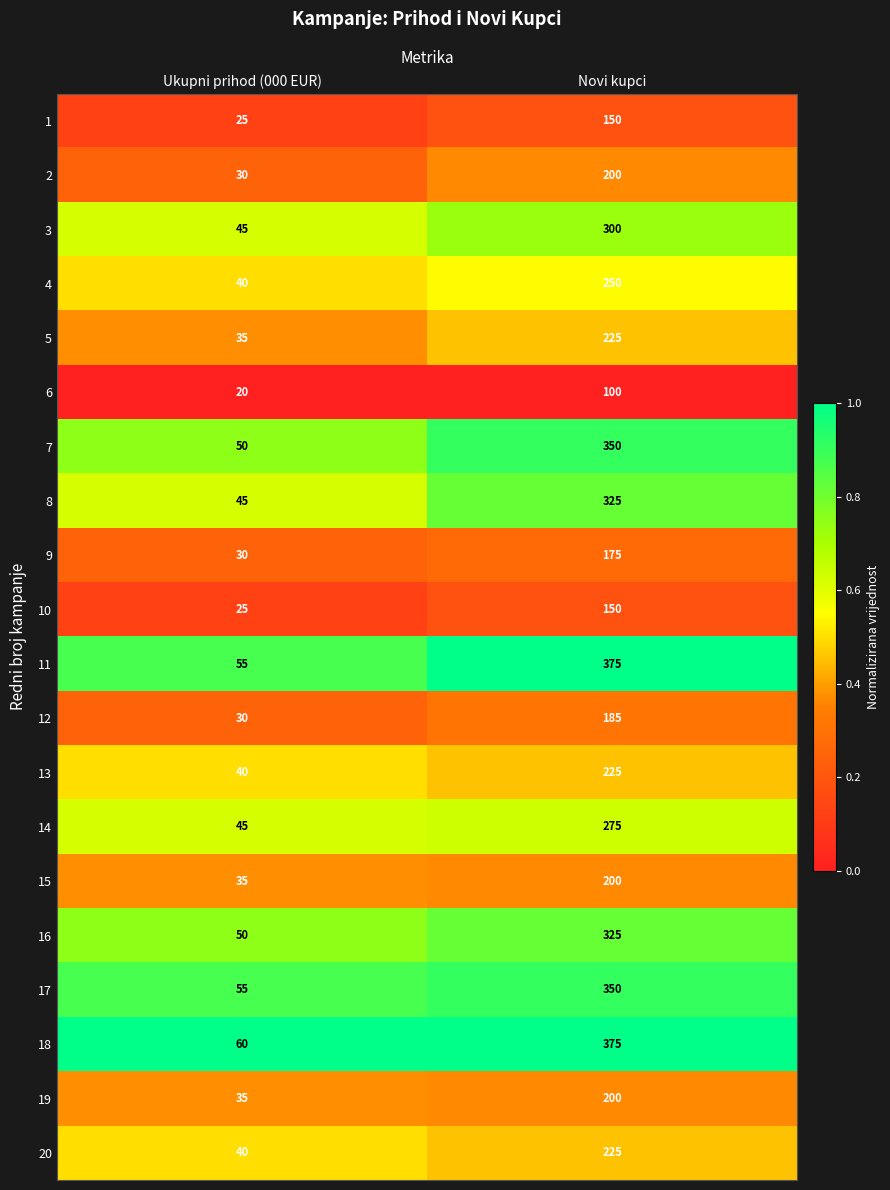

What is the difference between the 17 values at Ukupni prihod (000 EUR) and Novi kupci?

295